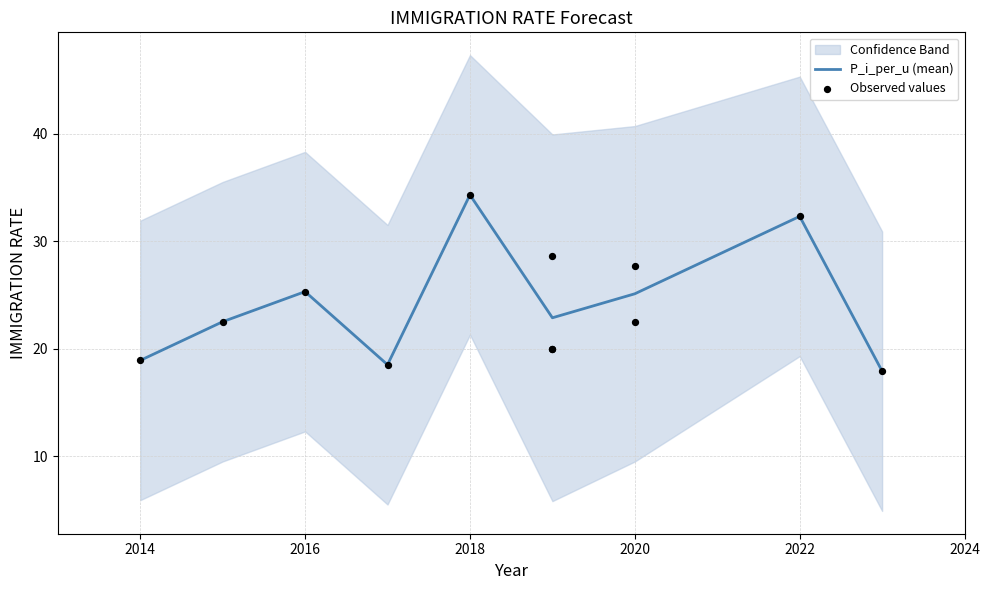

Which has a higher value, 2019 or 2017?

2019